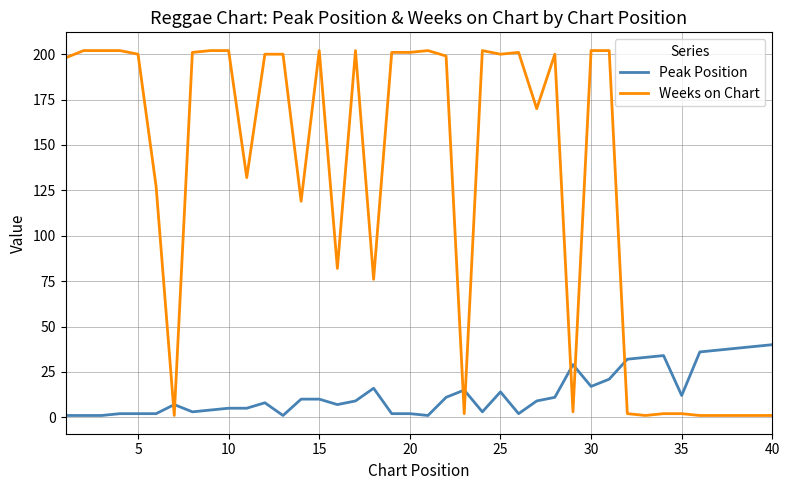

Which series has the largest total across all categories?

Weeks on Chart